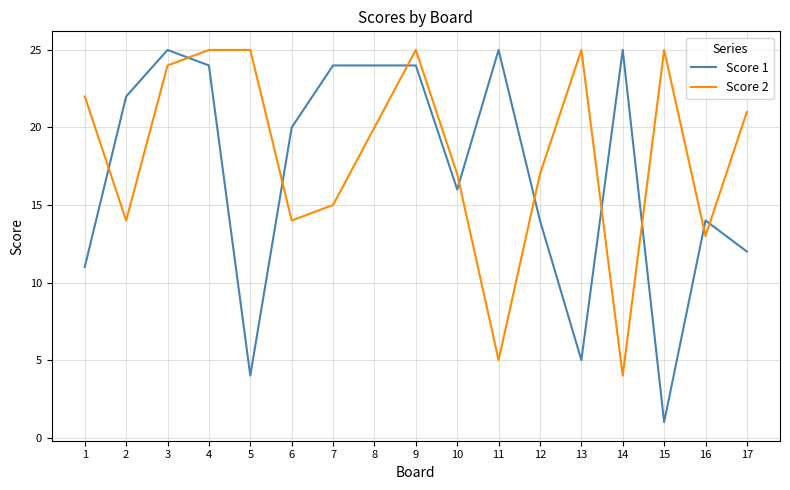

Reading right to left, what are all the values shown in this chart?

Score 1: 17=12	16=14	15=1	14=25	13=5	12=14	11=25	10=16	9=24	8=24	7=24	6=20	5=4	4=24	3=25	2=22	1=11
Score 2: 17=21	16=13	15=25	14=4	13=25	12=17	11=5	10=17	9=25	8=20	7=15	6=14	5=25	4=25	3=24	2=14	1=22